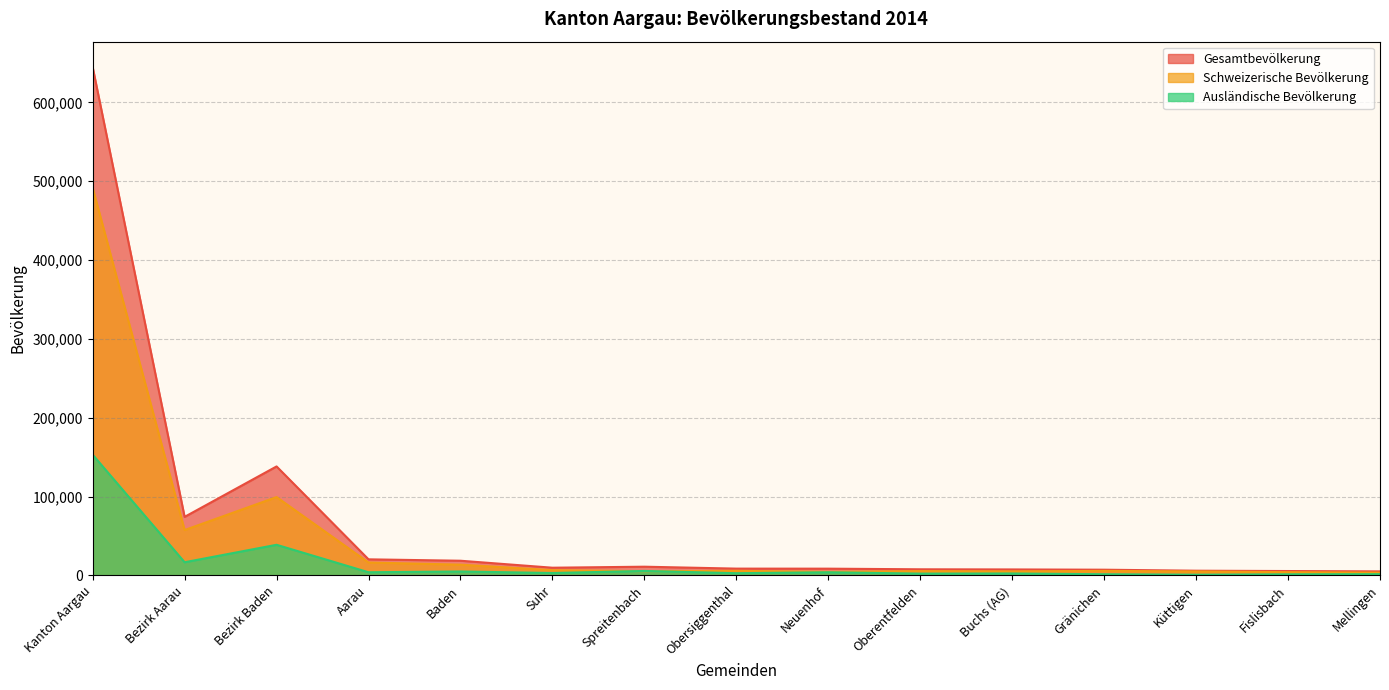

What is the label of the 14th point from the right?

Bezirk Aarau